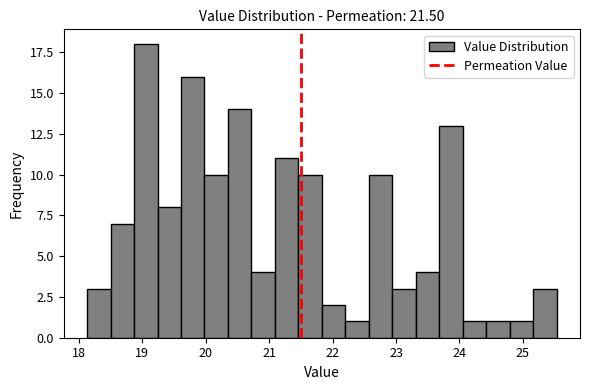

Read against the x-axis, roughly where is the centre of the tallest bar?

19.1